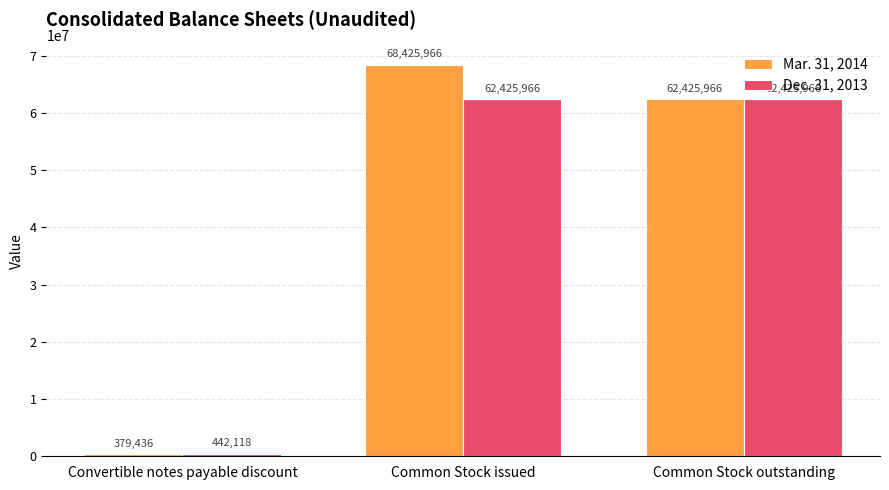

Does the chart contain stacked bars?

No